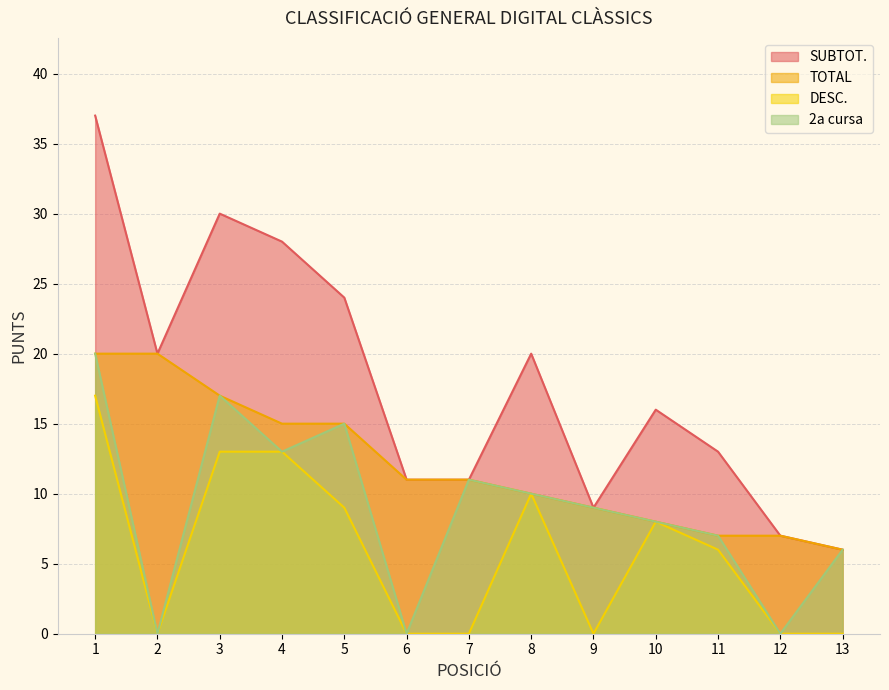

How many positive values does the 2a cursa series have?

10